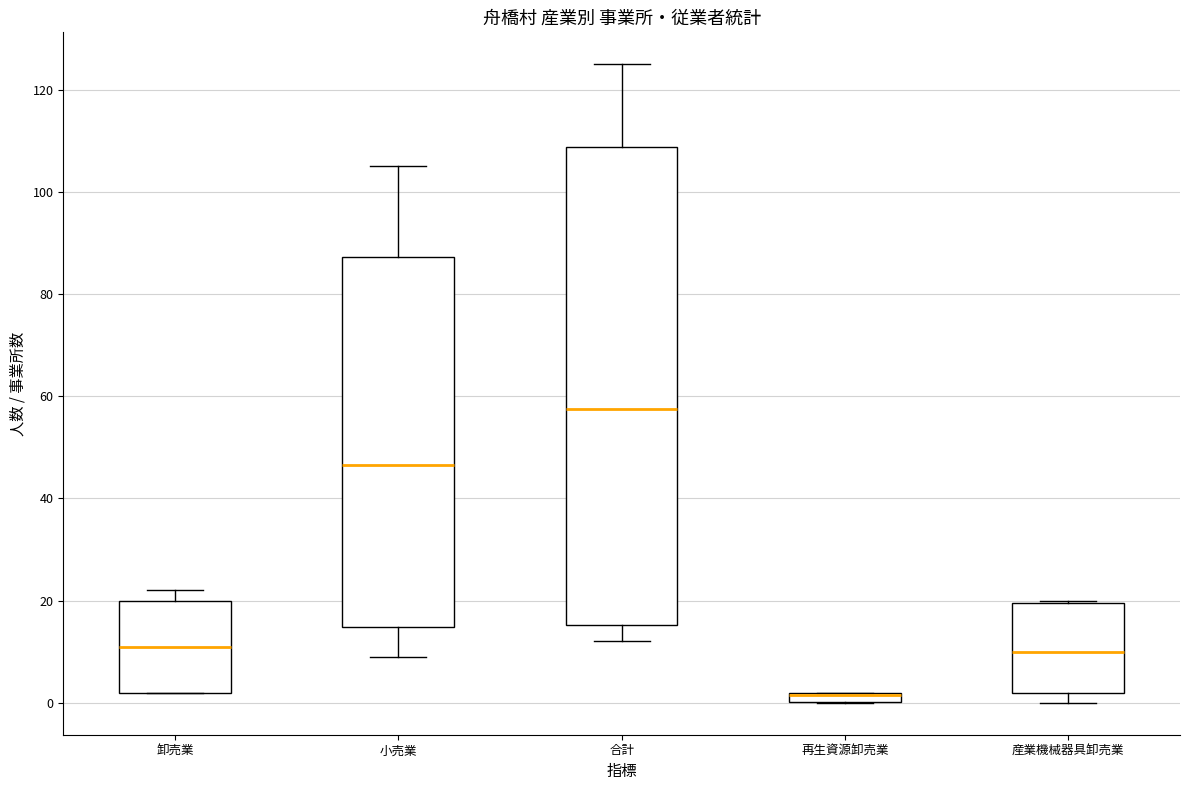

Where is the lower edge of the box for 小売業 on the y-axis? The values are not printed on the chart, so give them approximately, as read against the axis.

14